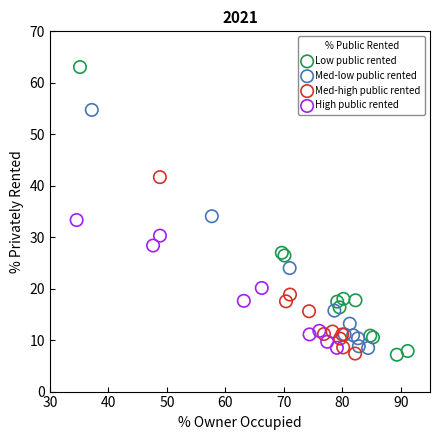

Which series contains the highest Y value?

Low public rented